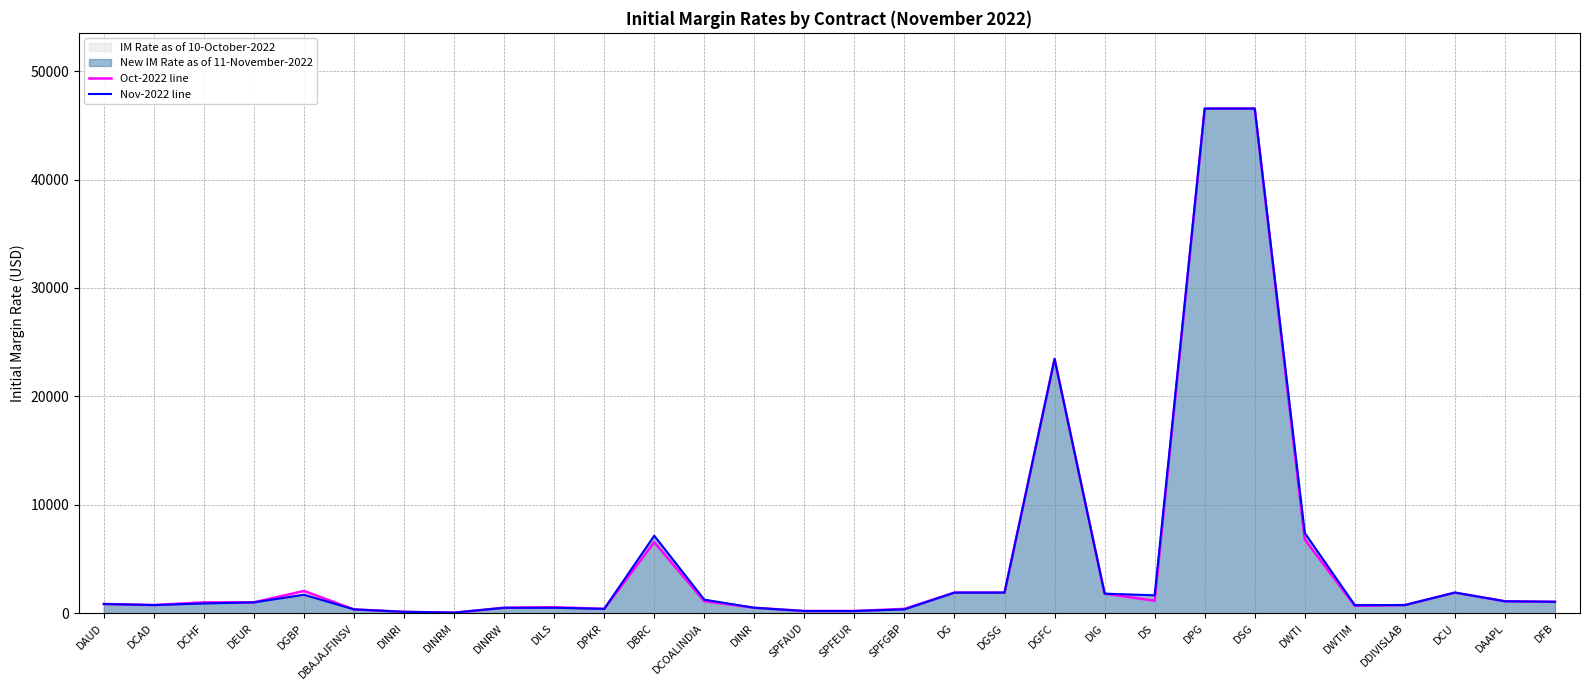

At which label is Oct-2022 line closest to 23300?

DGFC